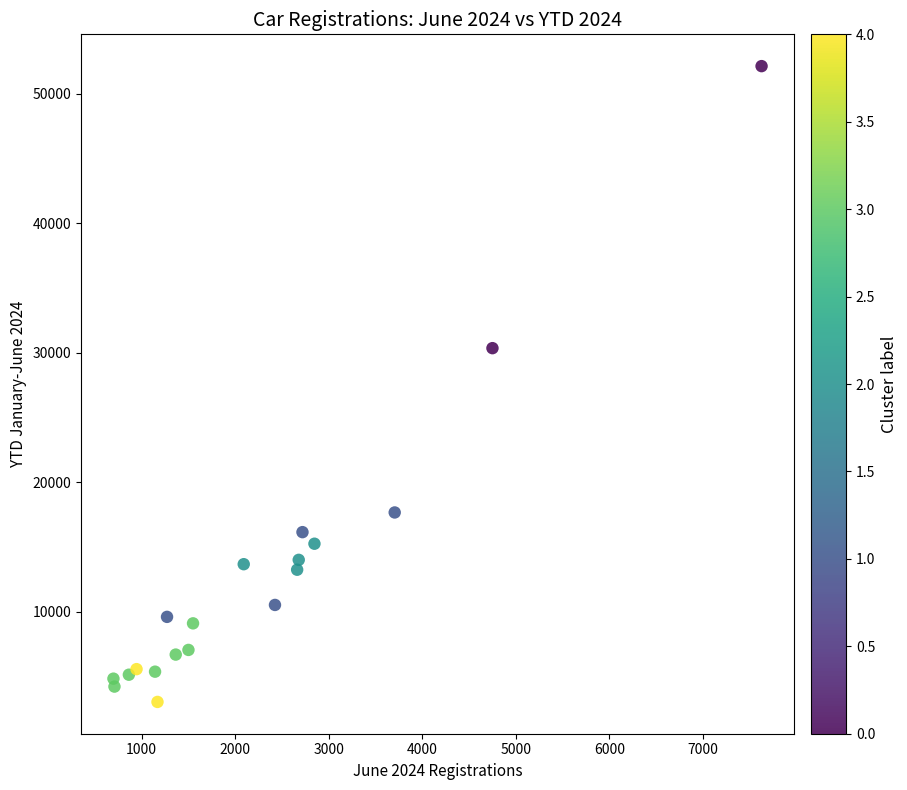

What is the range of Y values (max minus min)?

49078